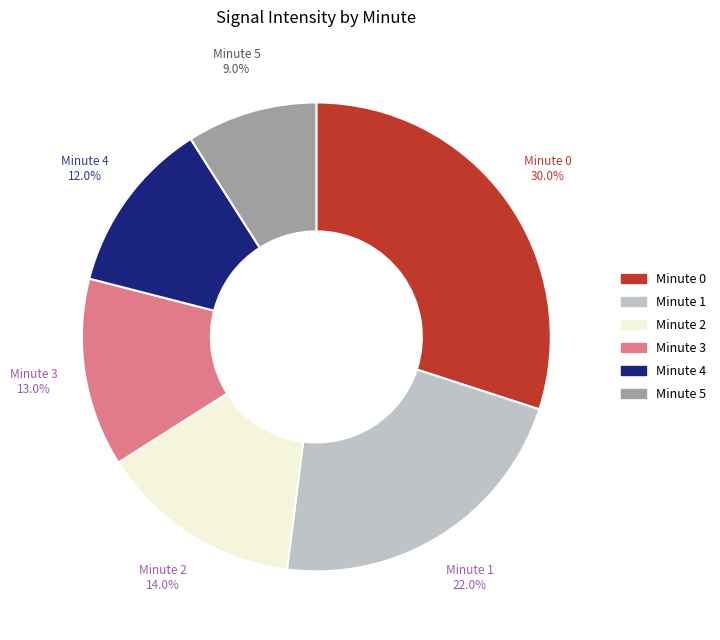

Rank the categories by value from highest to lowest.

Minute 0, Minute 1, Minute 2, Minute 3, Minute 4, Minute 5